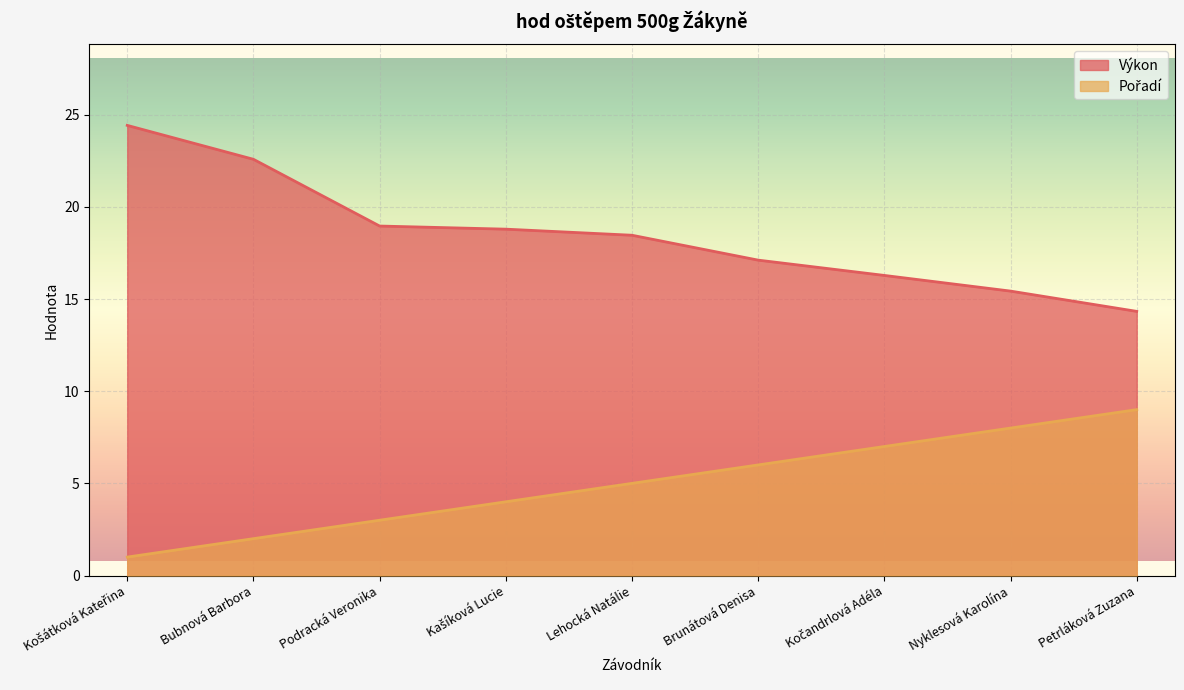

The value of Pořadí at Lehocká Natálie is 5.0. True or false?

True